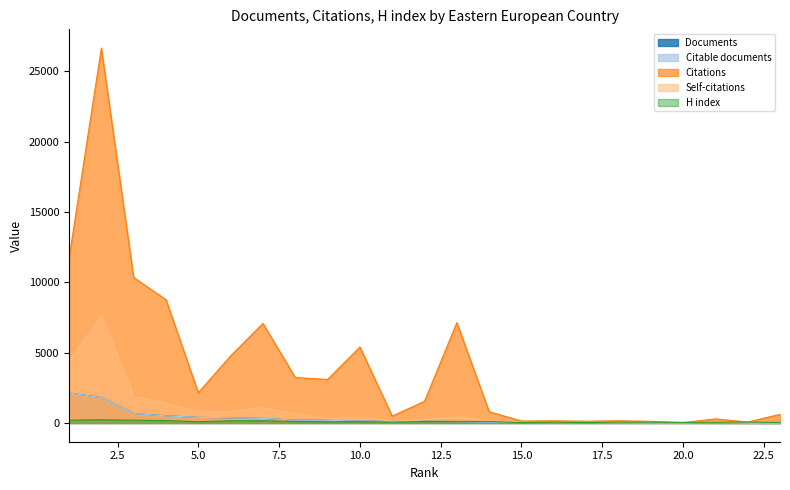

True or false: Self-citations and Citable documents cross at least once.

True